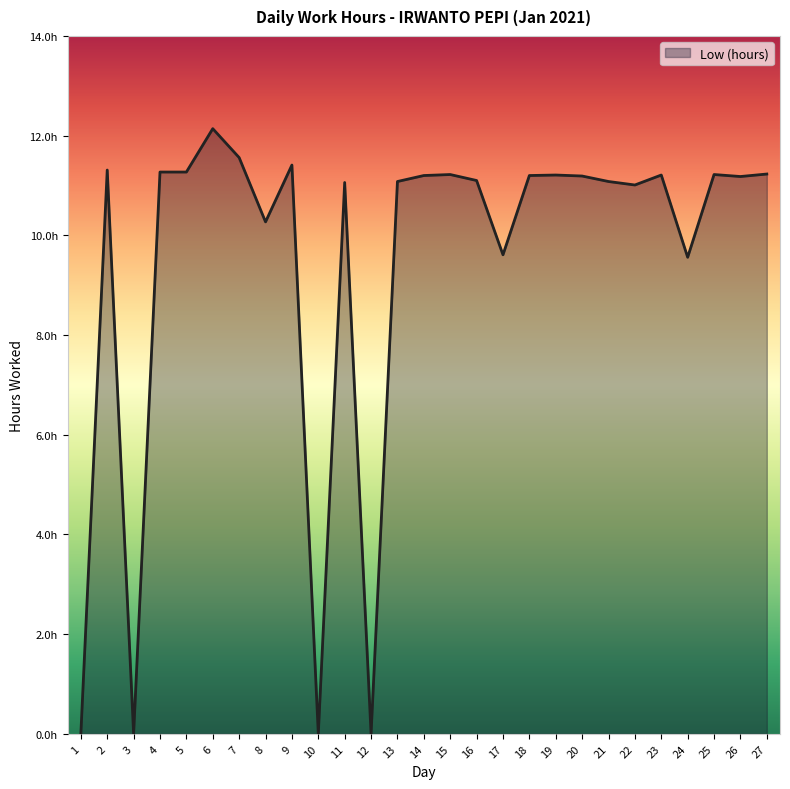

True or false: the data has more than 2 interior local peaks.

True